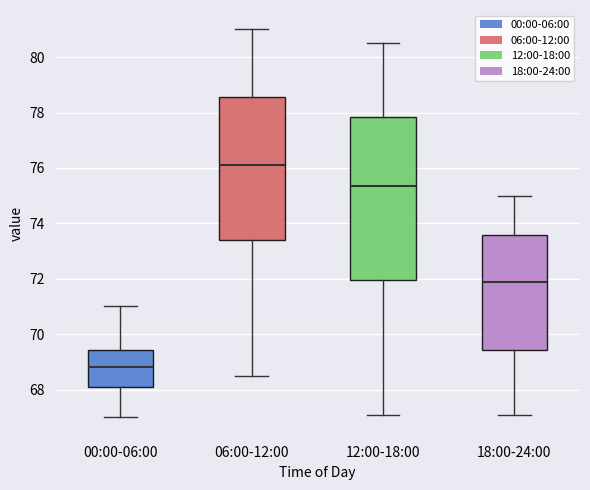

Which box has the highest median line?

06:00-12:00